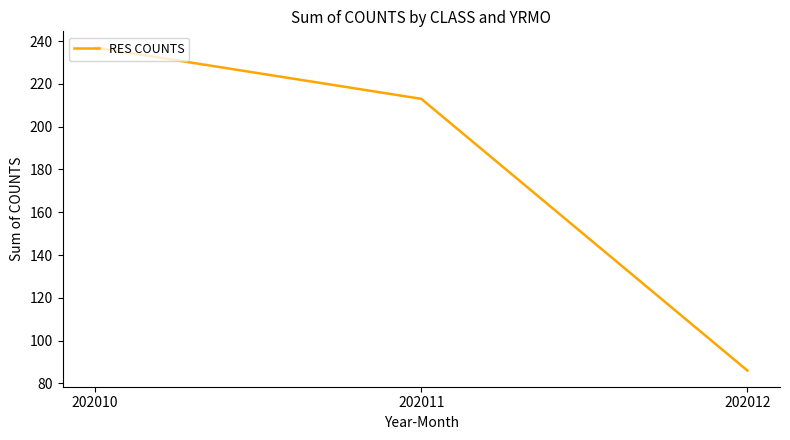

What is the greatest value displayed?

237